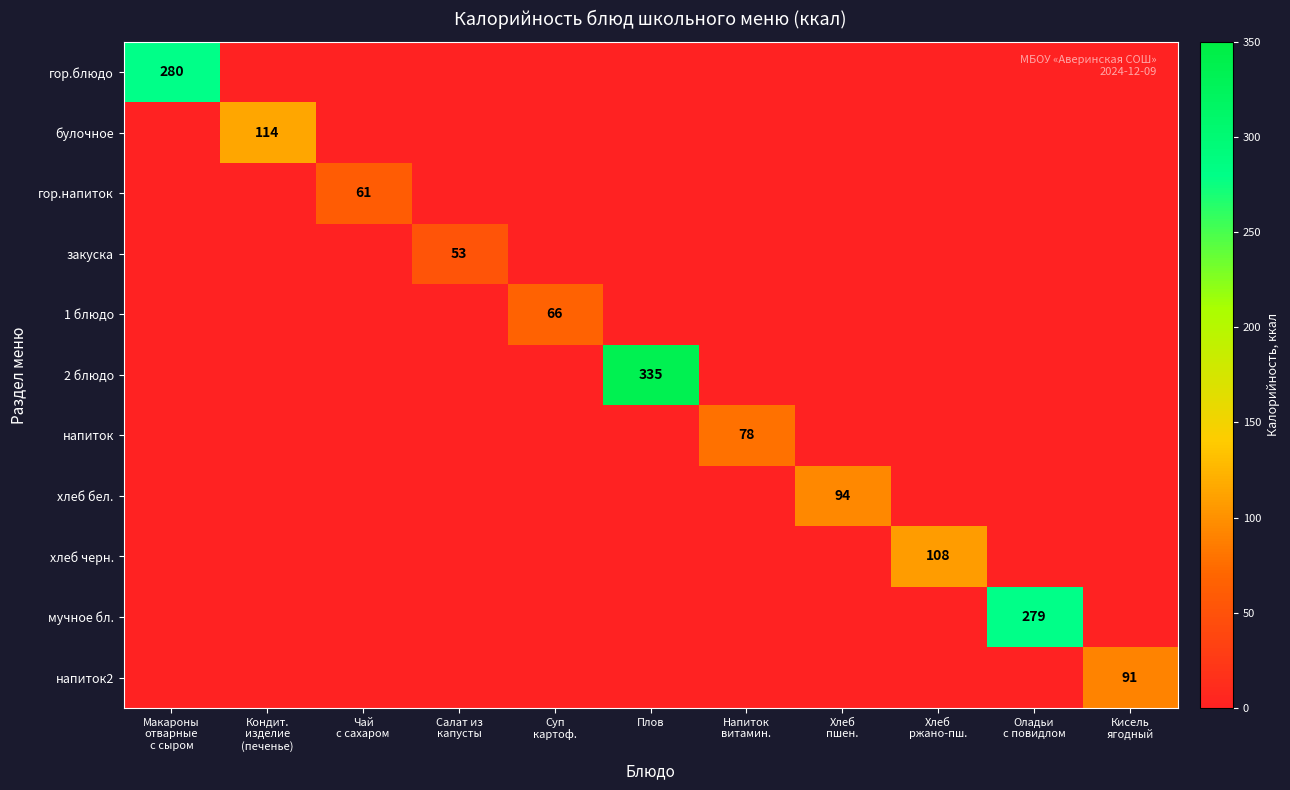

What is the sum of the гор.блюдо values at Салат из капусты and Макароны отварные с сыром?

280